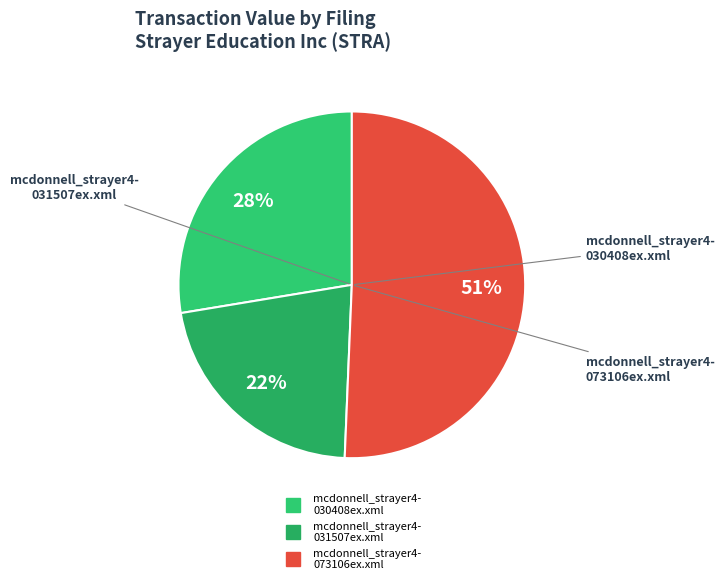

What is the largest slice in the pie chart?

mcdonnell_strayer4-073106ex.xml